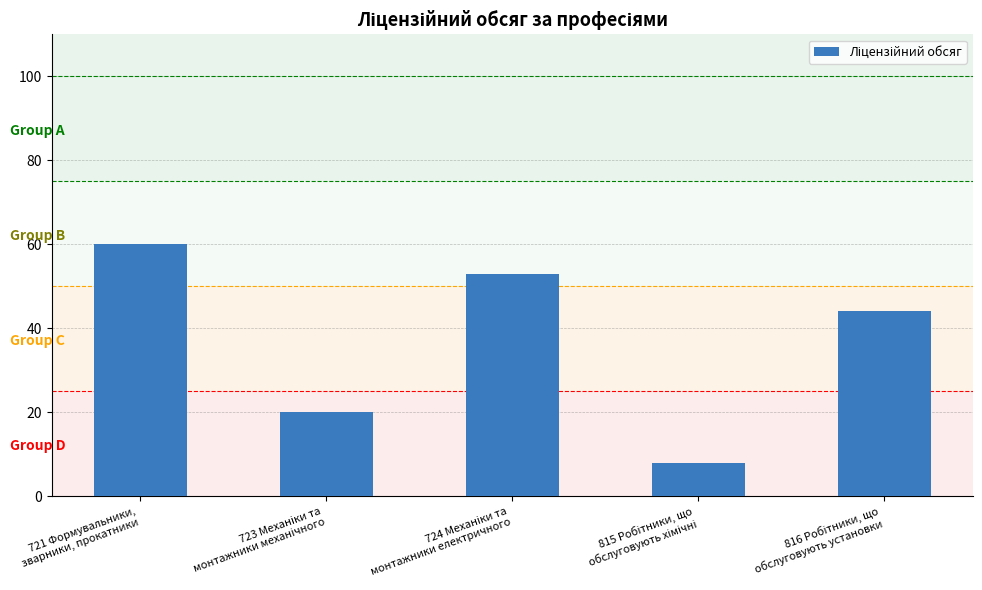

What is the value of the 3rd bar from the left?

53